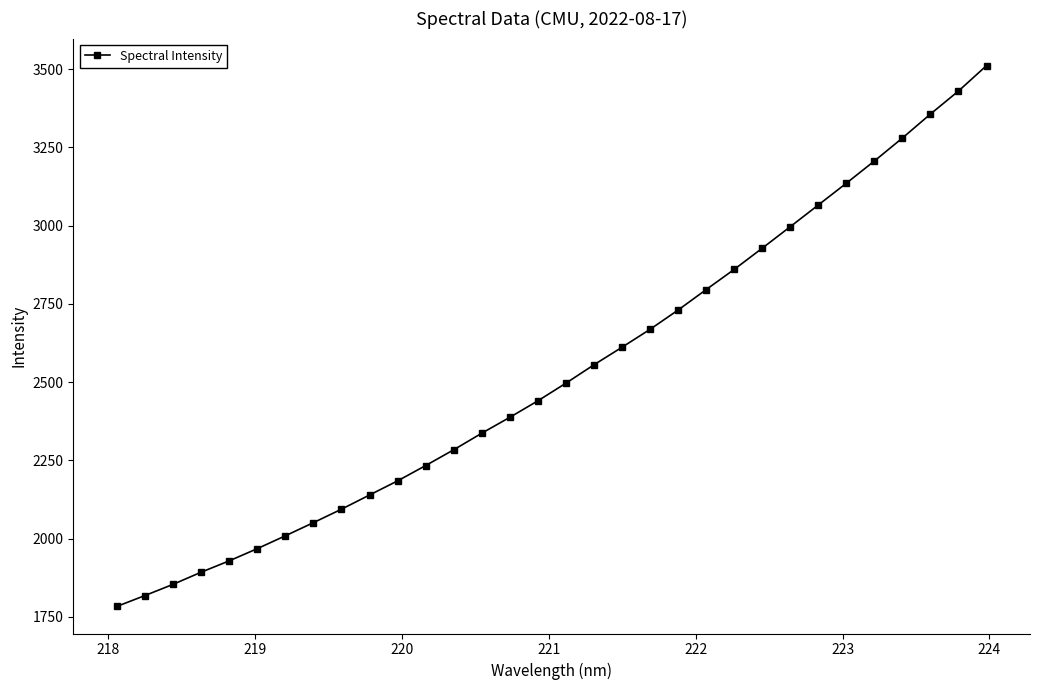

What is the value of the 1st point from the left?

1783.3